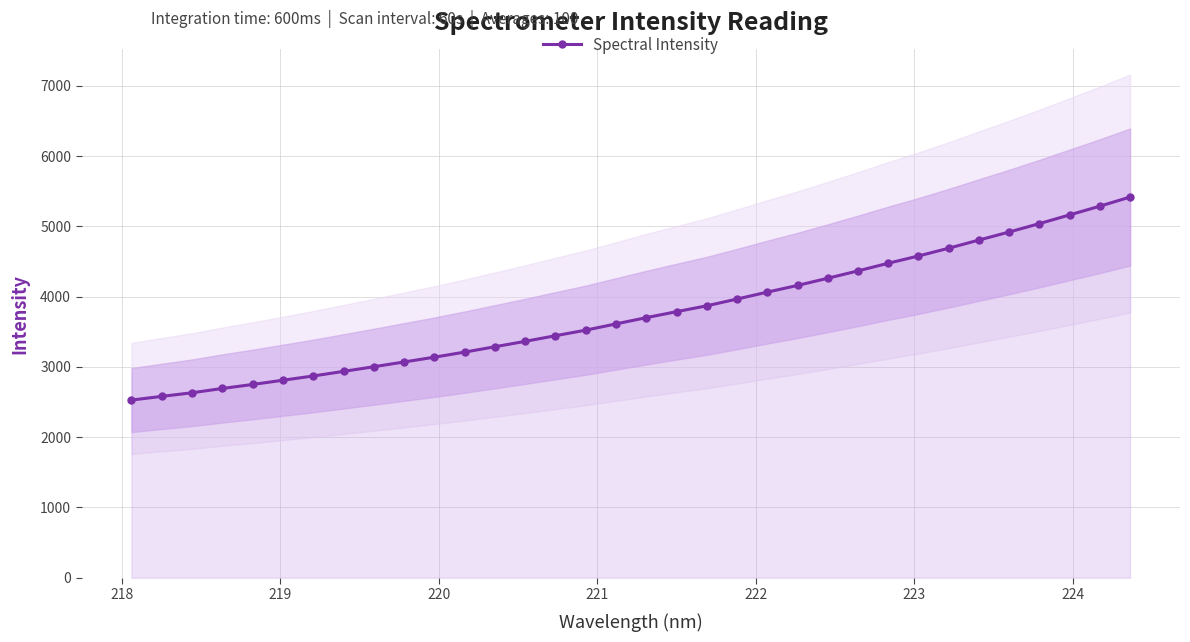

What is the value of the Spectral Intensity point at the 22nd from the left?

4063.9